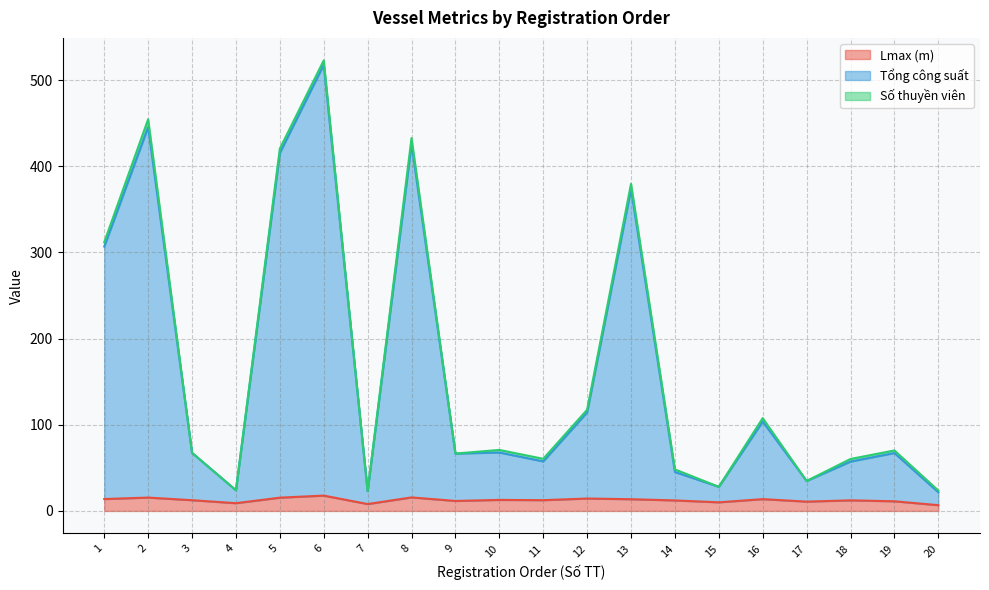

True or false: Tổng công suất and Lmax (m) cross at least once.

False